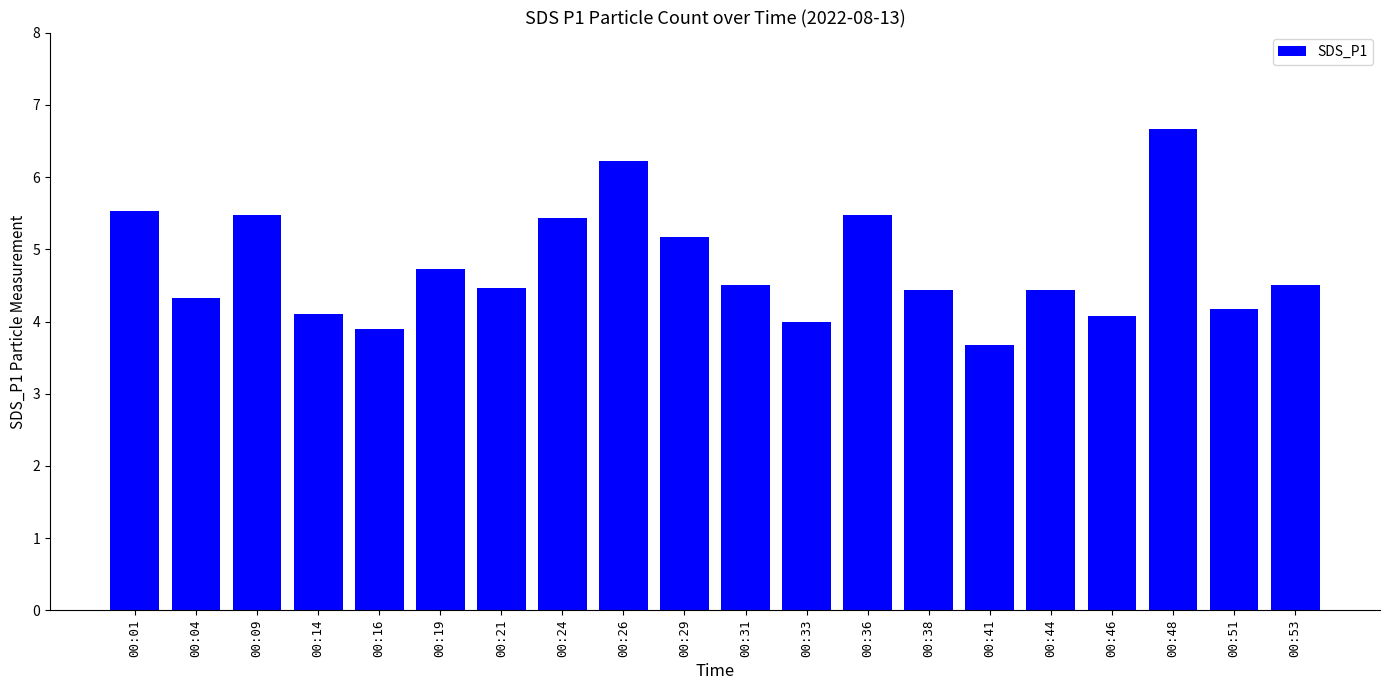

At which label is the value closest to 5?

00:29